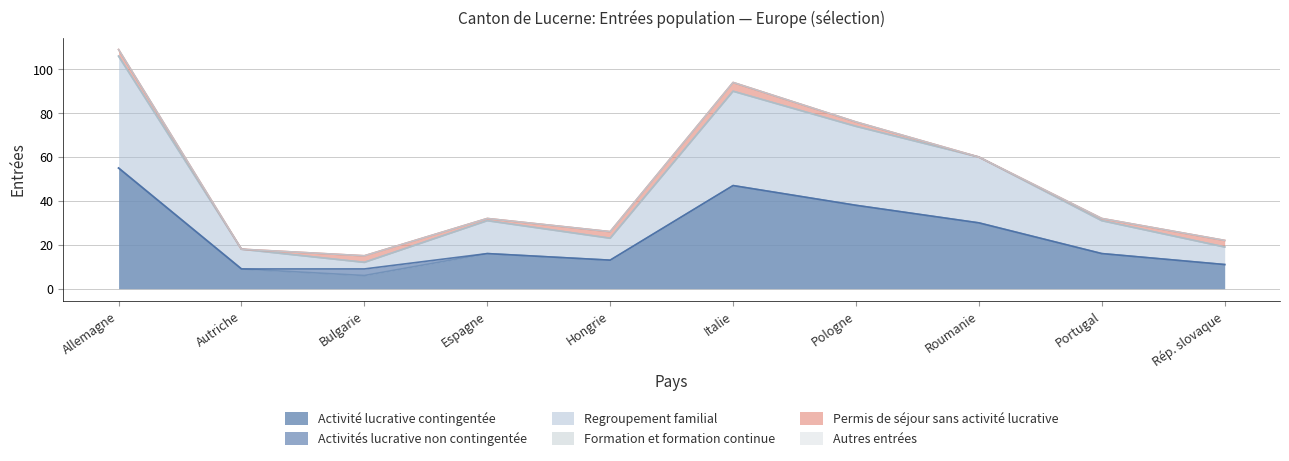

Which series has the largest total across all categories?

Activité lucrative contingentée